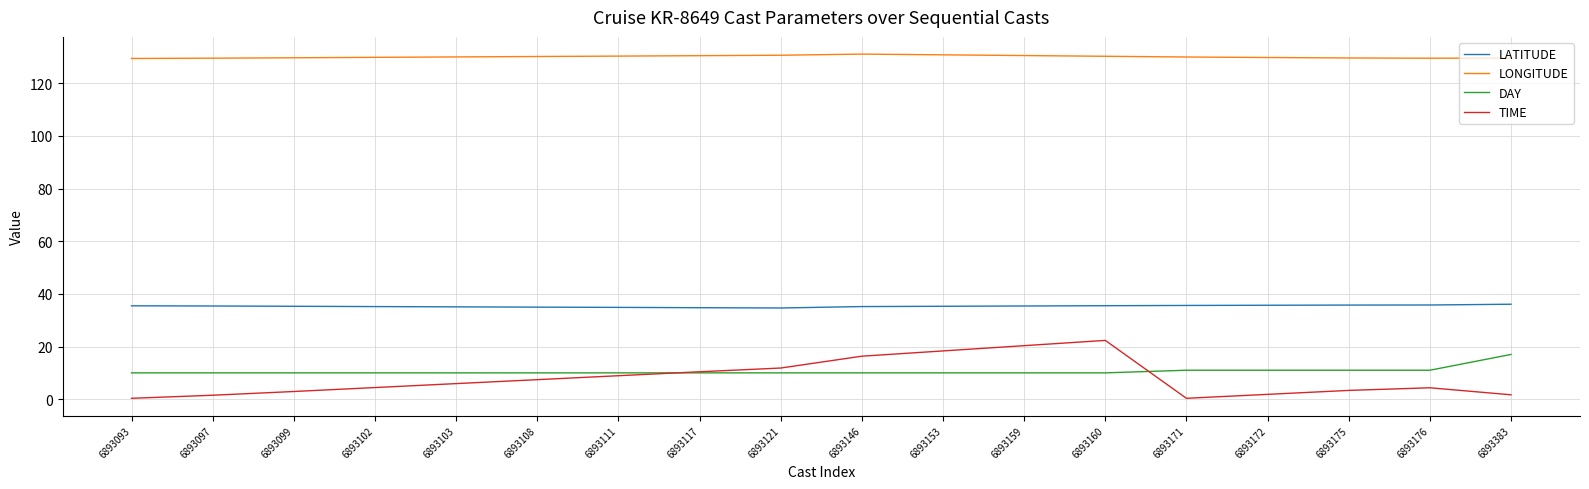

True or false: LATITUDE and LONGITUDE intersect in this chart.

False